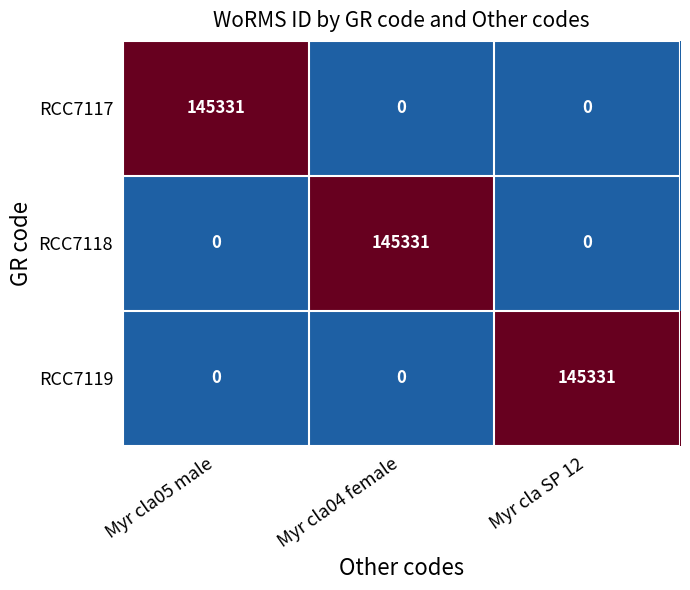

What is the difference between the highest and lowest values at Myr cla SP 12?

145331